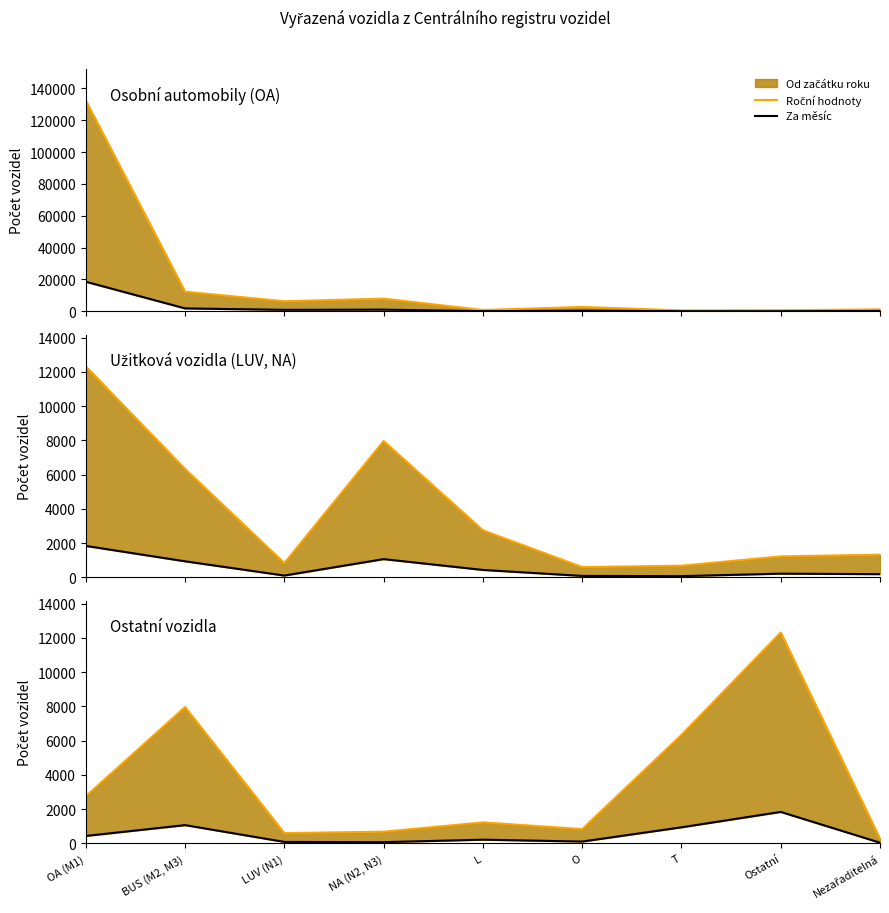

True or false: Za měsíc has more than 1 points higher than both neighbors.

True